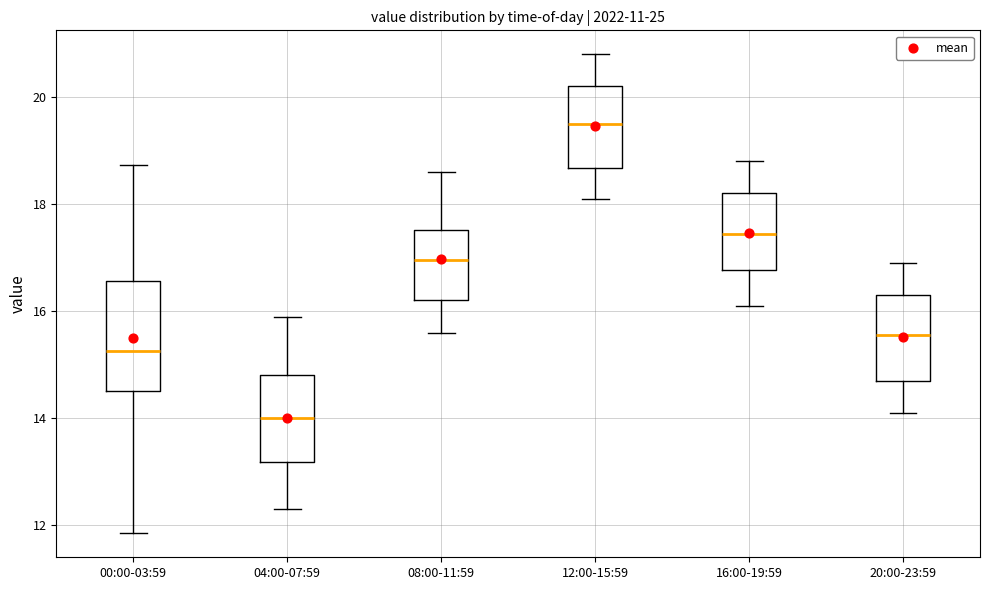

Reading left to right, transcribe this box plot: for each box, give where its median line is, the range the box spans, and where its two whiskers end, as read against the y-axis. The values are not printed on the chart, so give them approximately, as read against the axis.

00:00-03:59: median 15.2, box 14.6 to 16.6, whiskers 11.8 to 18.8
04:00-07:59: median 14.0, box 13.2 to 14.8, whiskers 12.4 to 16.0
08:00-11:59: median 17.0, box 16.2 to 17.6, whiskers 15.6 to 18.6
12:00-15:59: median 19.6, box 18.6 to 20.2, whiskers 18.2 to 20.8
16:00-19:59: median 17.4, box 16.8 to 18.2, whiskers 16.2 to 18.8
20:00-23:59: median 15.6, box 14.8 to 16.4, whiskers 14.2 to 17.0